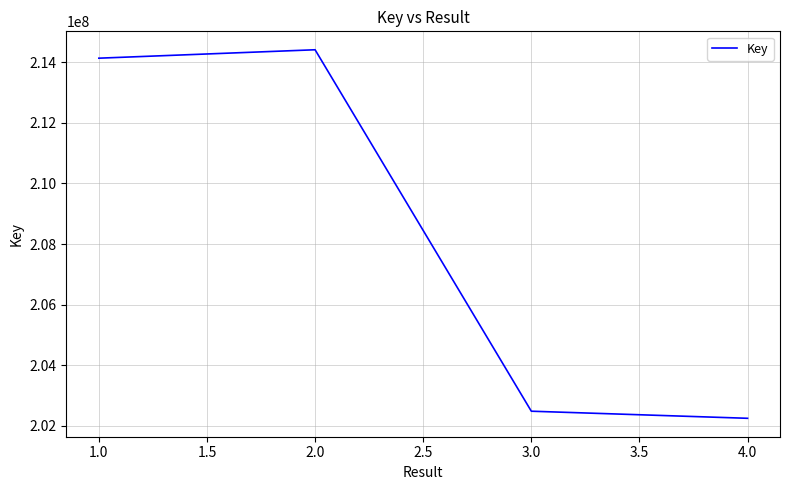

How many lines are shown in the chart?

1